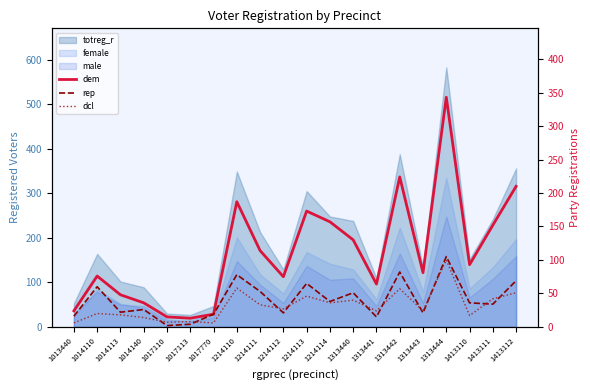

In dcl, how many points are lower than both neighbors (excluding endpoints)?

7